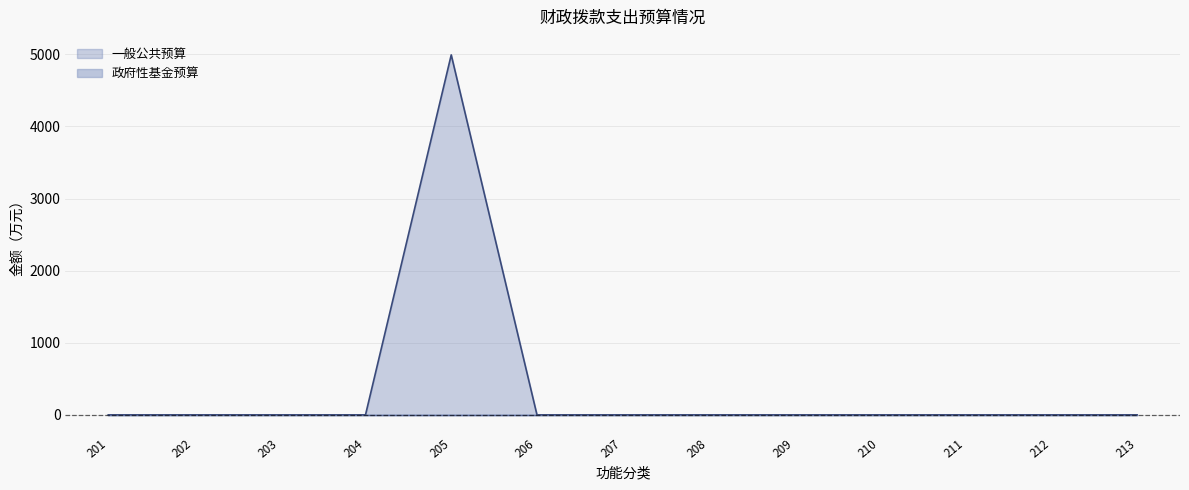

At which category is the sum across all series the highest?

205